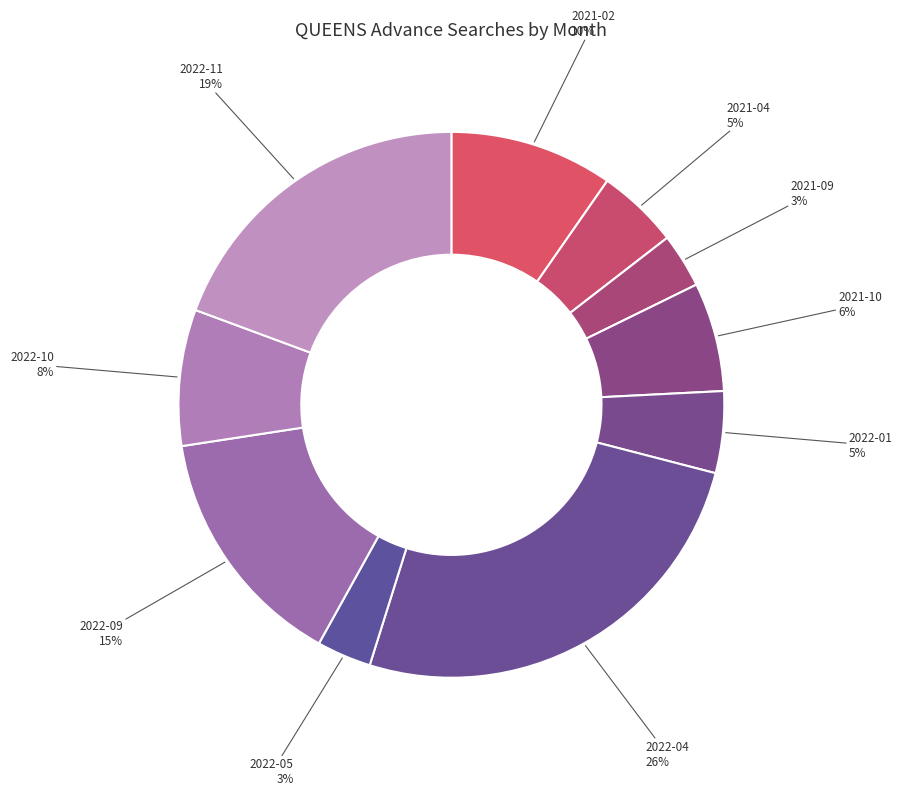

Count the number of slices in the pie.

10